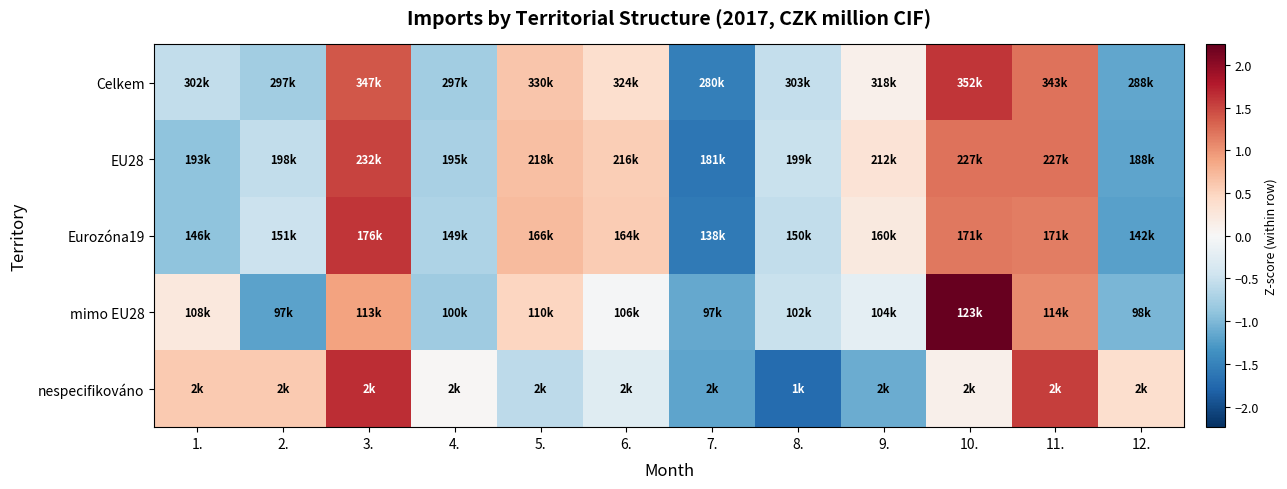

Reading right to left, transcribe all the data shown in this chart.

Celkem: 12.=-1.2	11.=1.2	10.=1.6	9.=0.1	8.=-0.5	7.=-1.5	6.=0.4	5.=0.6	4.=-0.8	3.=1.4	2.=-0.8	1.=-0.5
EU28: 12.=-1.2	11.=1.2	10.=1.2	9.=0.3	8.=-0.5	7.=-1.6	6.=0.5	5.=0.7	4.=-0.7	3.=1.5	2.=-0.5	1.=-0.9
Eurozóna19: 12.=-1.2	11.=1.1	10.=1.2	9.=0.2	8.=-0.5	7.=-1.6	6.=0.6	5.=0.7	4.=-0.7	3.=1.6	2.=-0.5	1.=-0.9
mimo EU28: 12.=-1.0	11.=1.1	10.=2.2	9.=-0.2	8.=-0.5	7.=-1.1	6.=-0.0	5.=0.5	4.=-0.8	3.=0.9	2.=-1.2	1.=0.2
nespecifikováno: 12.=0.4	11.=1.6	10.=0.1	9.=-1.1	8.=-1.7	7.=-1.2	6.=-0.3	5.=-0.6	4.=0.0	3.=1.7	2.=0.6	1.=0.6